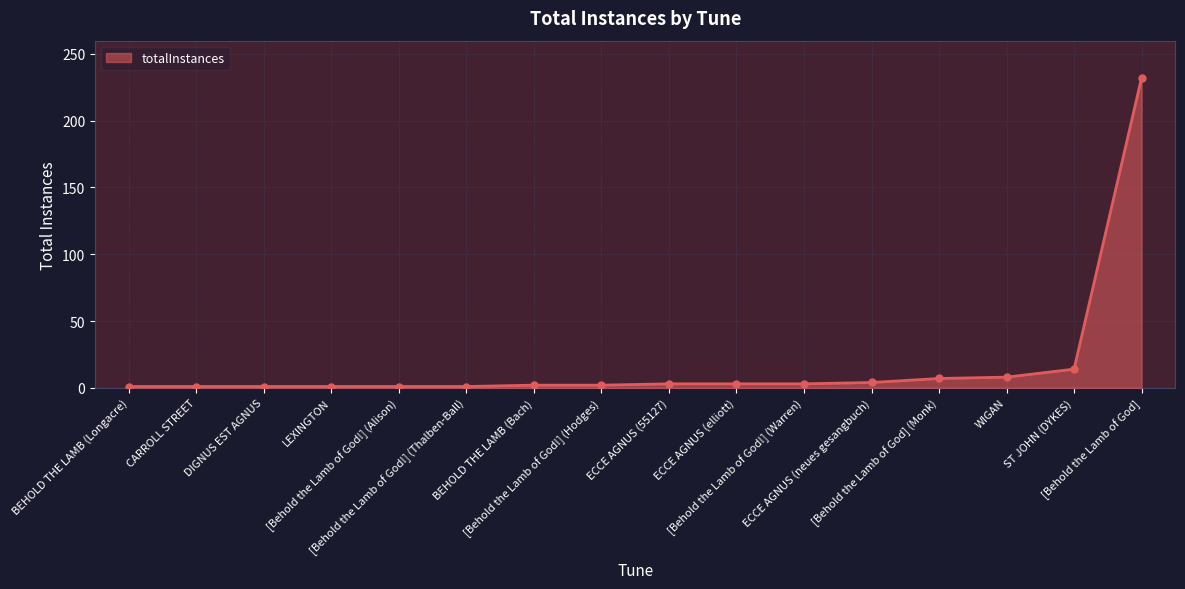

Does the chart have visible grid lines?

Yes